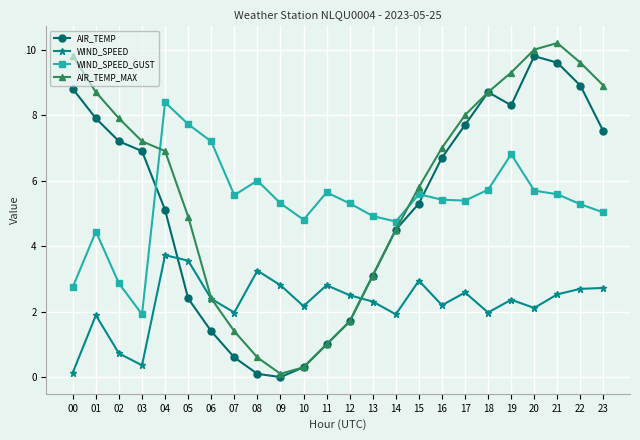

What is the lowest value of the WIND_SPEED_GUST series?

1.9